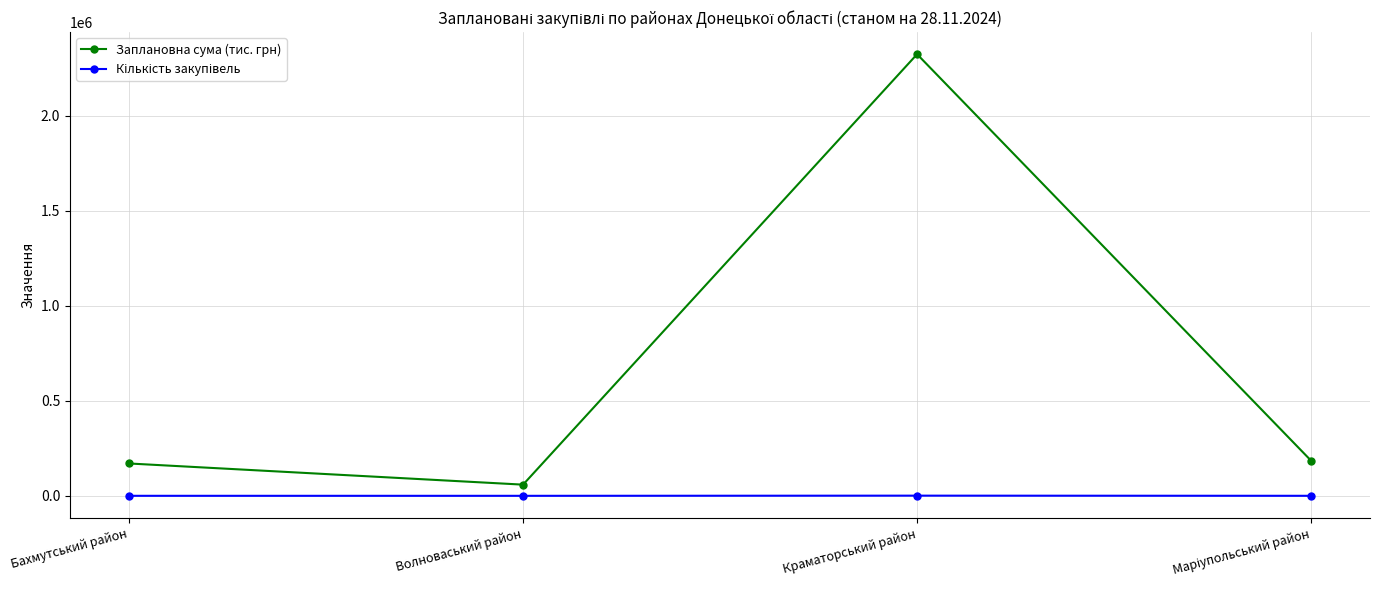

Count the number of categories in the chart.

4